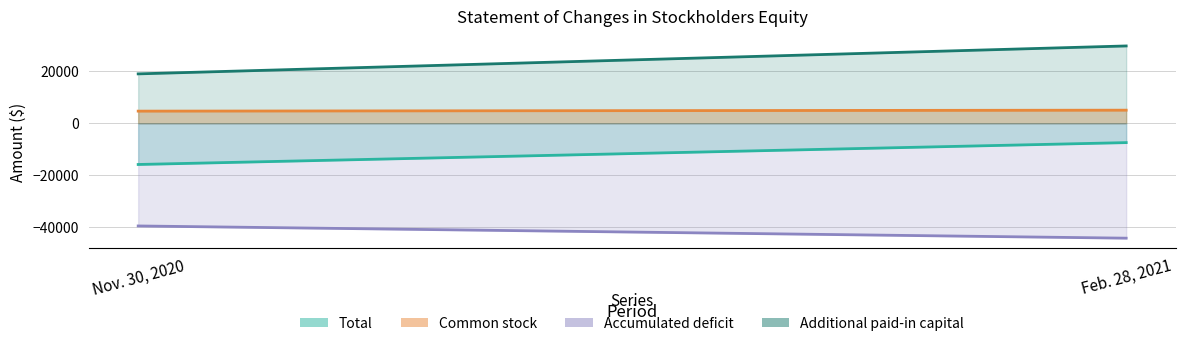

Rank the series by their maximum value, from lowest to highest.

Accumulated deficit, Total, Common stock, Additional paid-in capital